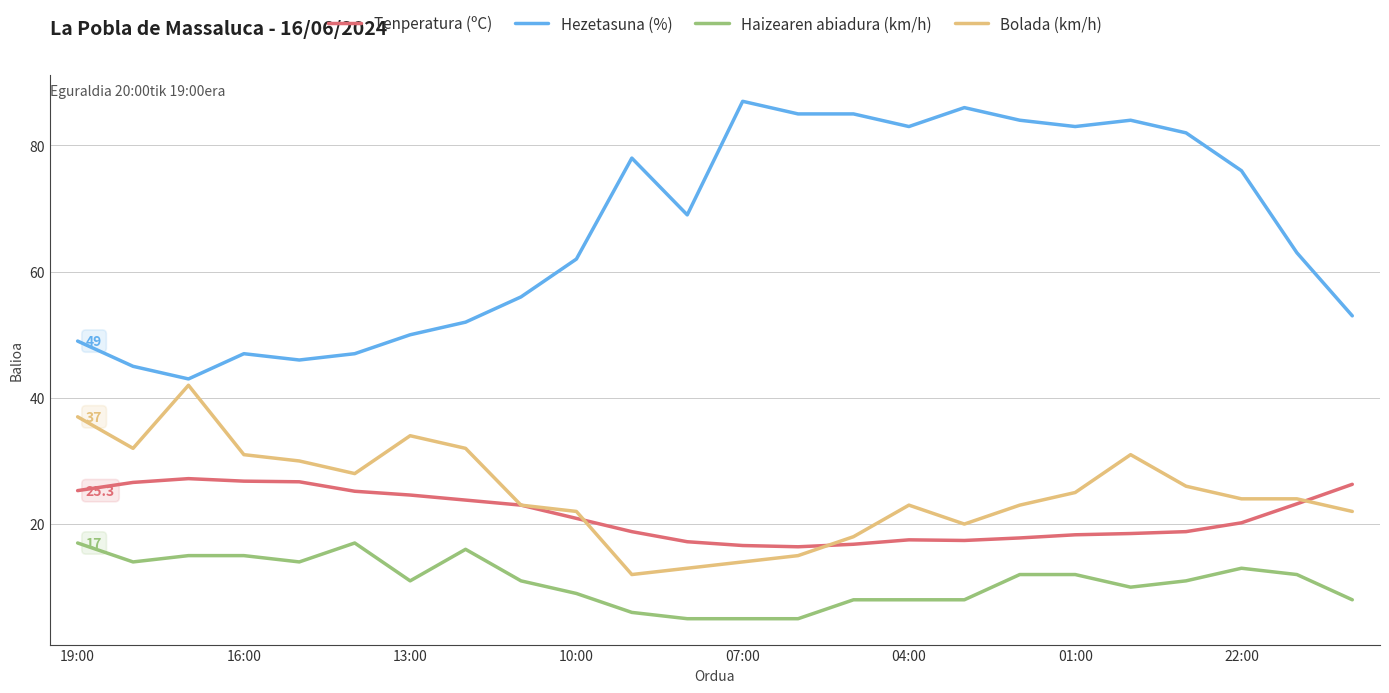

Which series has the largest total across all categories?

Hezetasuna (%)